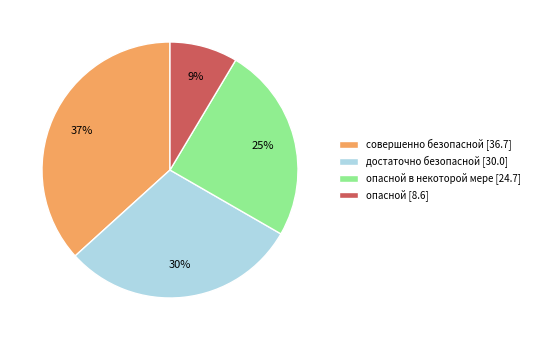

Rank the categories by value from lowest to highest.

опасной [8.6], опасной в некоторой мере [24.7], достаточно безопасной [30.0], совершенно безопасной [36.7]